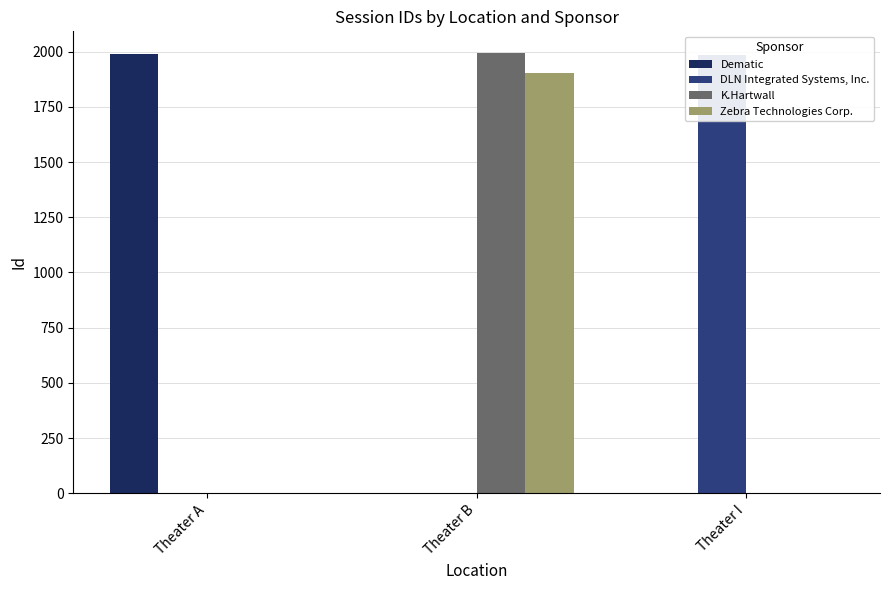

How many Zebra Technologies Corp. values are between 0 and 1904?

3